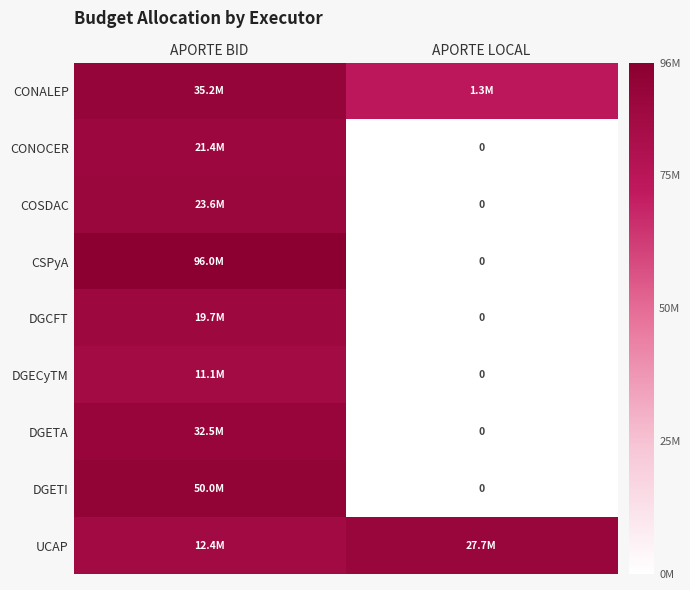

True or false: UCAP has a value of 11.3 at APORTE LOCAL.

False